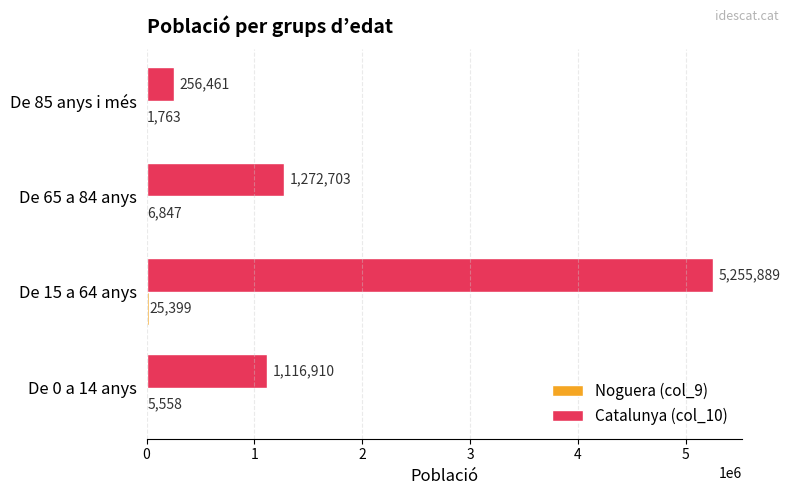

What is the total value across all series at De 15 a 64 anys?

5281288